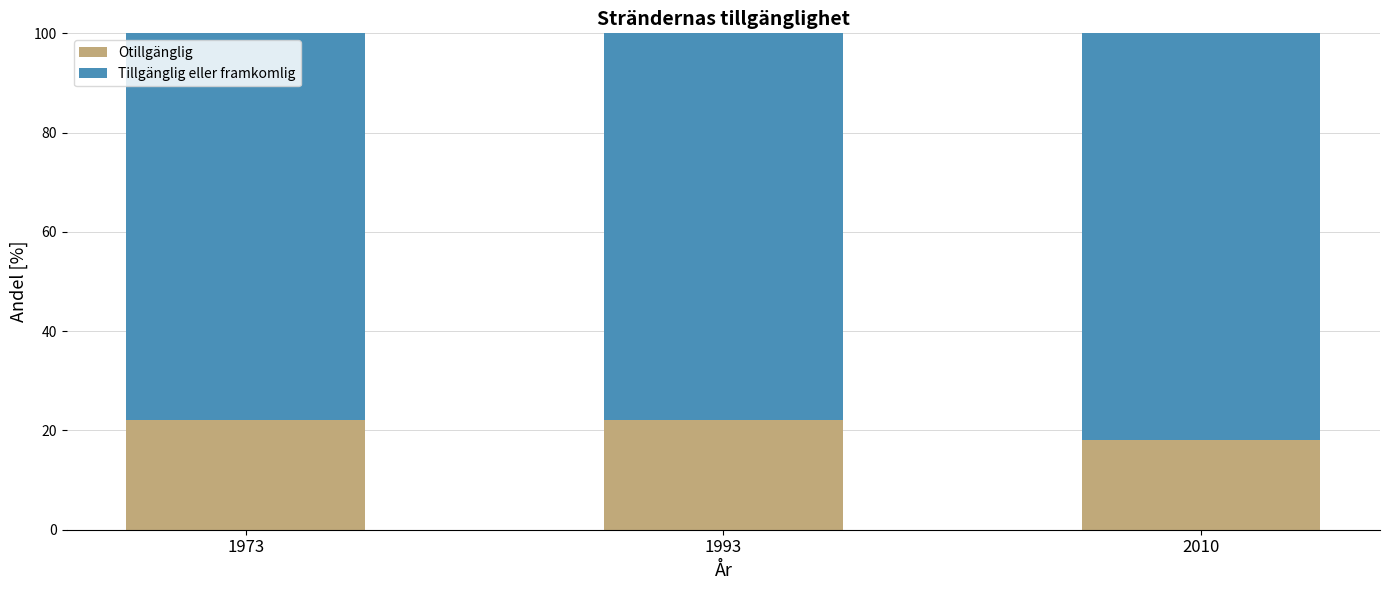

Count the number of data series in this chart.

2